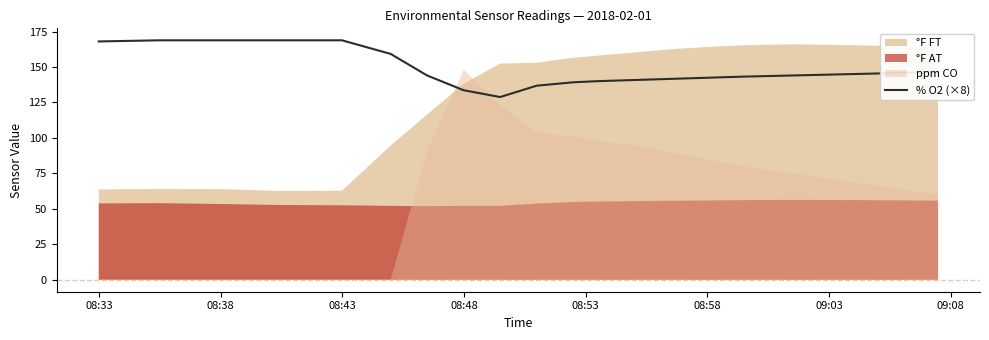

How many interior local valleys (lower than both neighbors) does the data have?

1